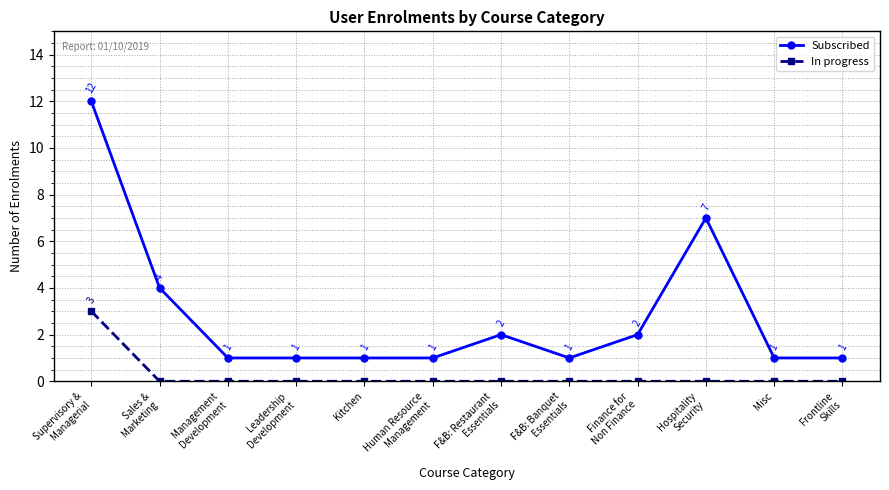

How many data points in In progress are above 0?

1